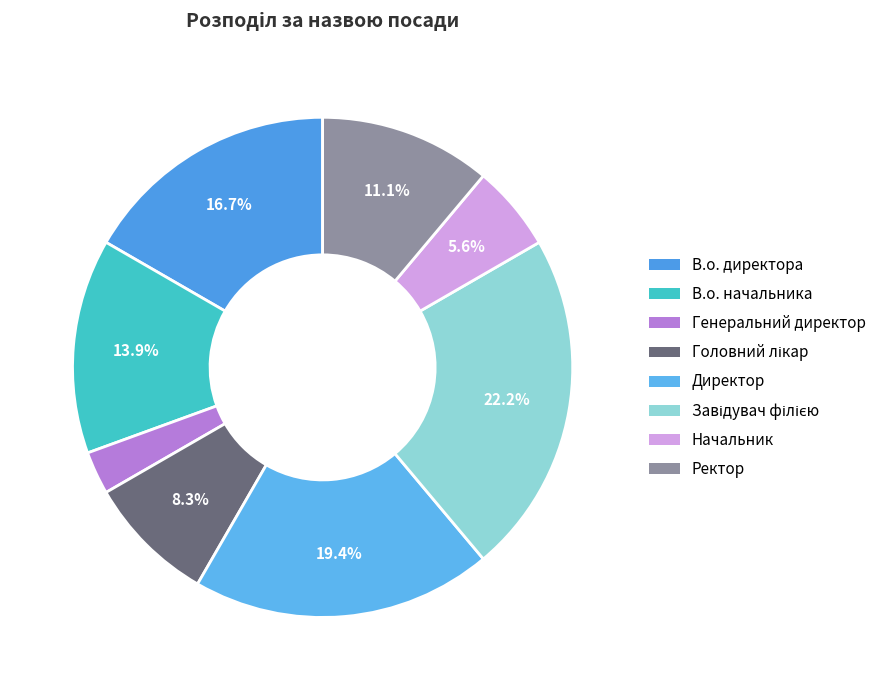

Rank the categories by value from highest to lowest.

Завідувач філією, Директор, В.о. директора, В.о. начальника, Ректор, Головний лікар, Начальник, Генеральний директор